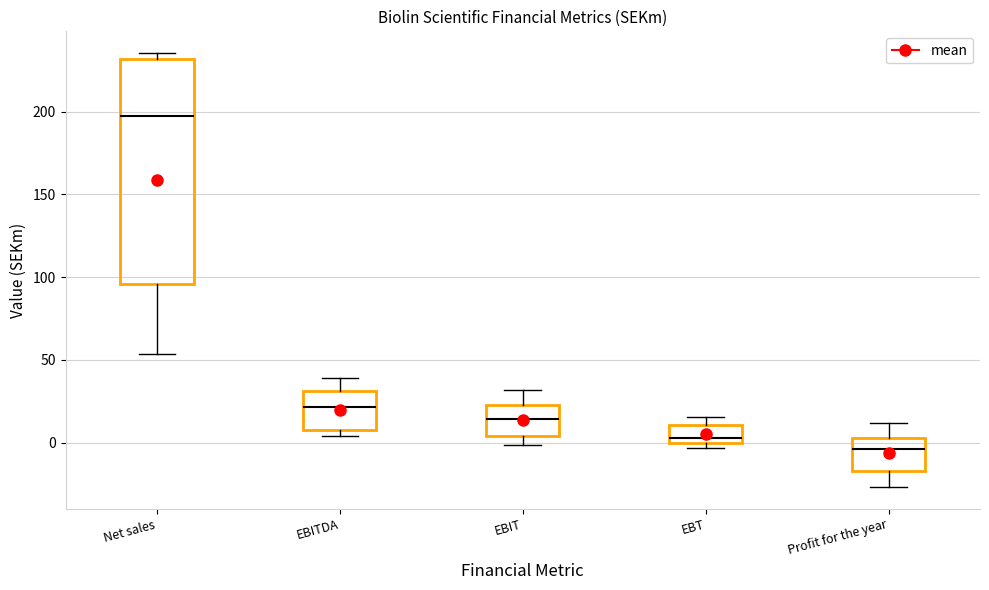

Which box has the lowest median line?

Profit for the year